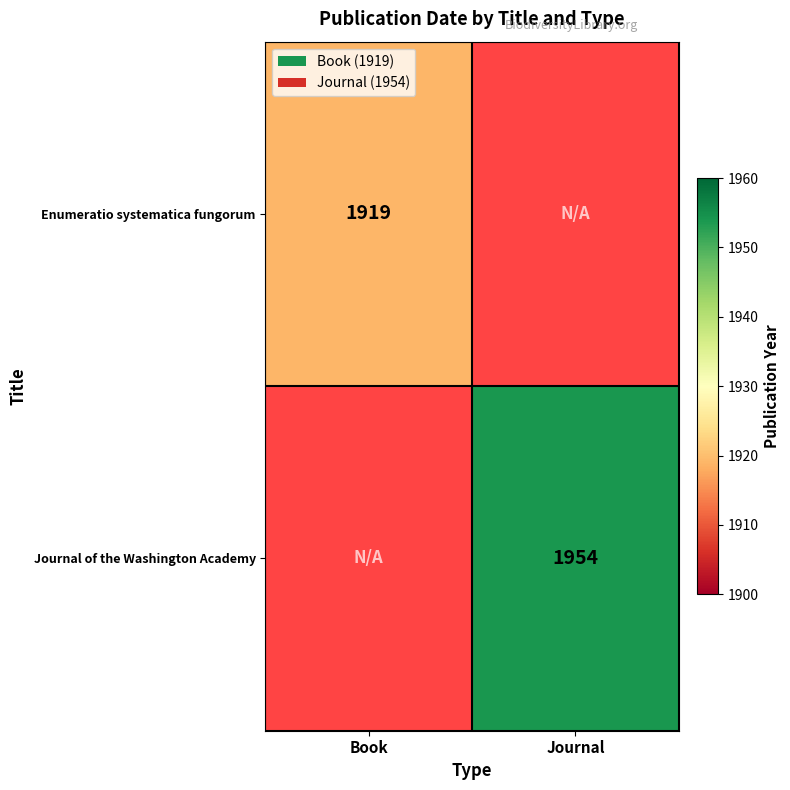

Count the number of data series in this chart.

2